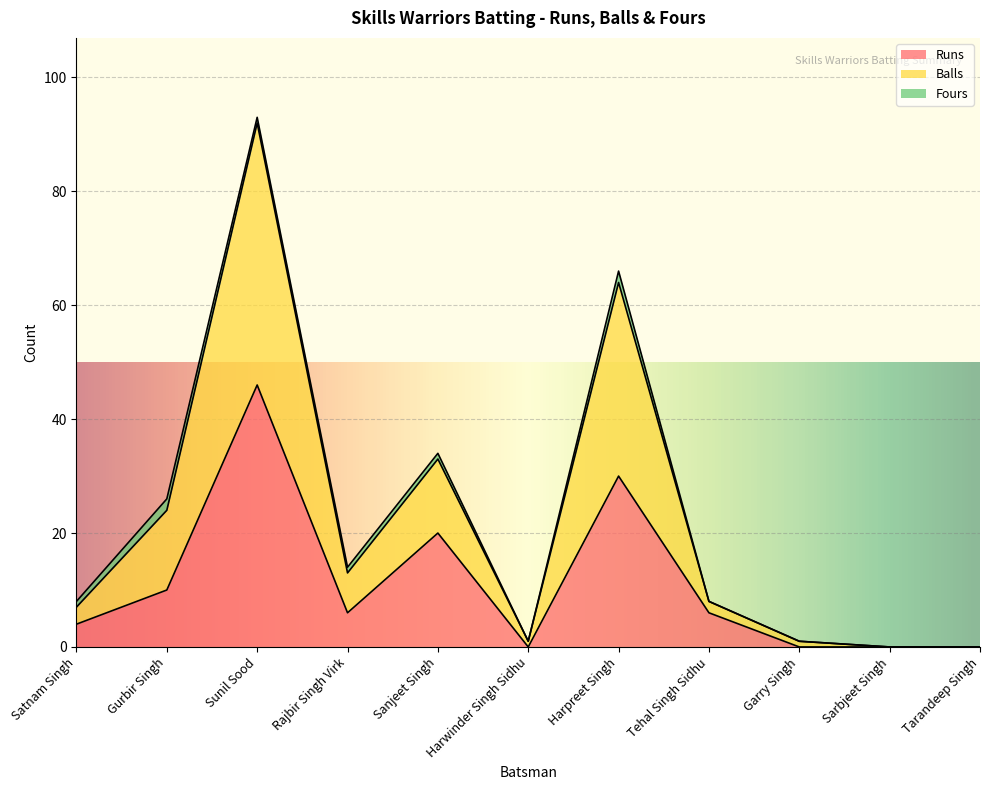

The value of Runs at Sunil Sood is 46. True or false?

True